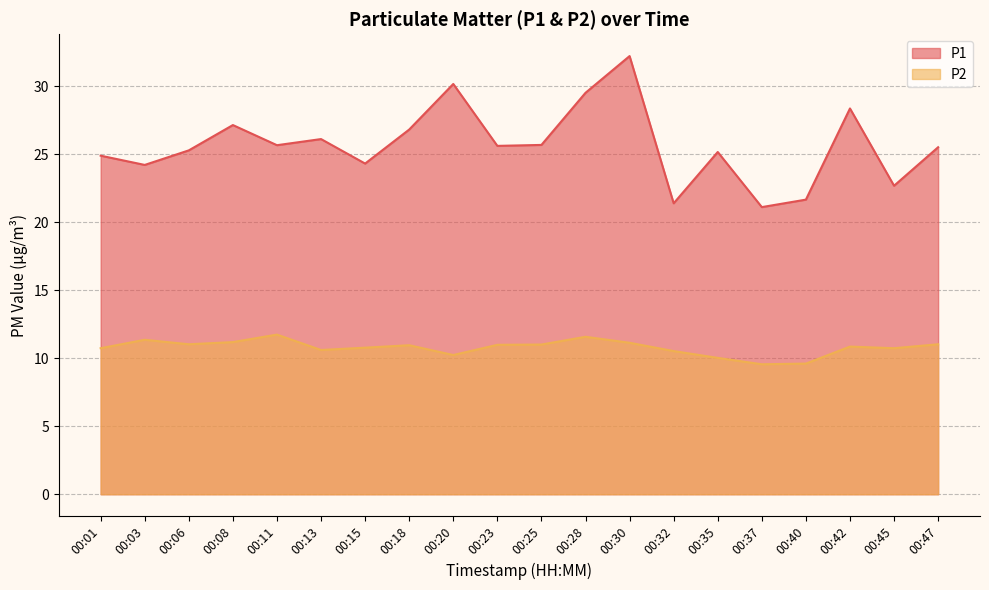

What are all the series names shown in the legend?

P1, P2